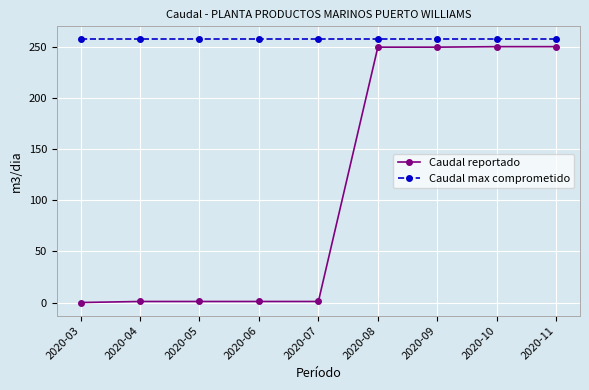

List the series in order of their overall mean, lowest first.

Caudal reportado, Caudal max comprometido